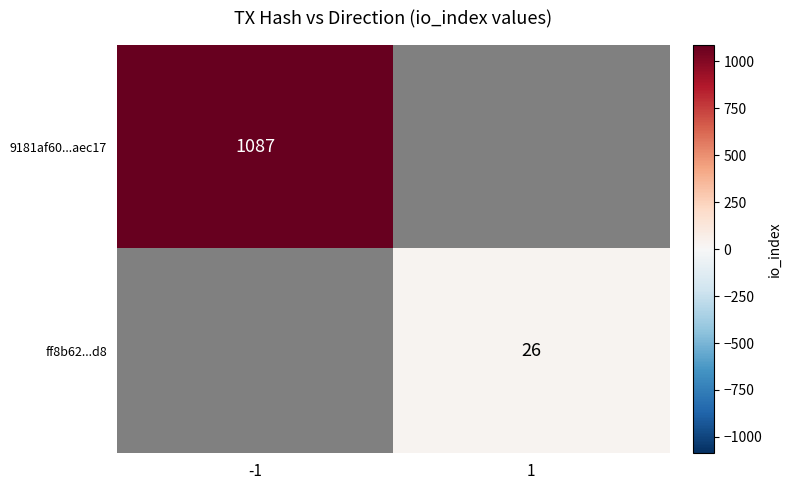

The 9181af60...aec17 series shows 1087.0 at -1. True or false?

True